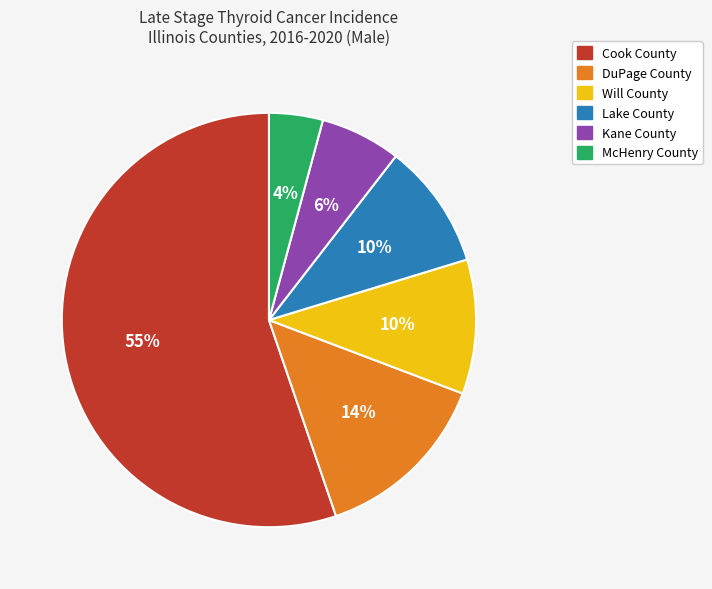

True or false: McHenry County accounts for 4% of the total.

True